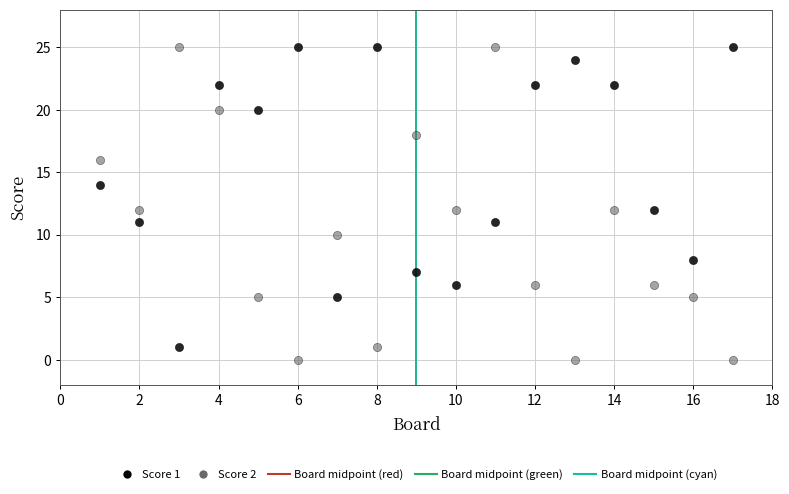

Across all data points, what is the range of Y values (max minus min)?

25